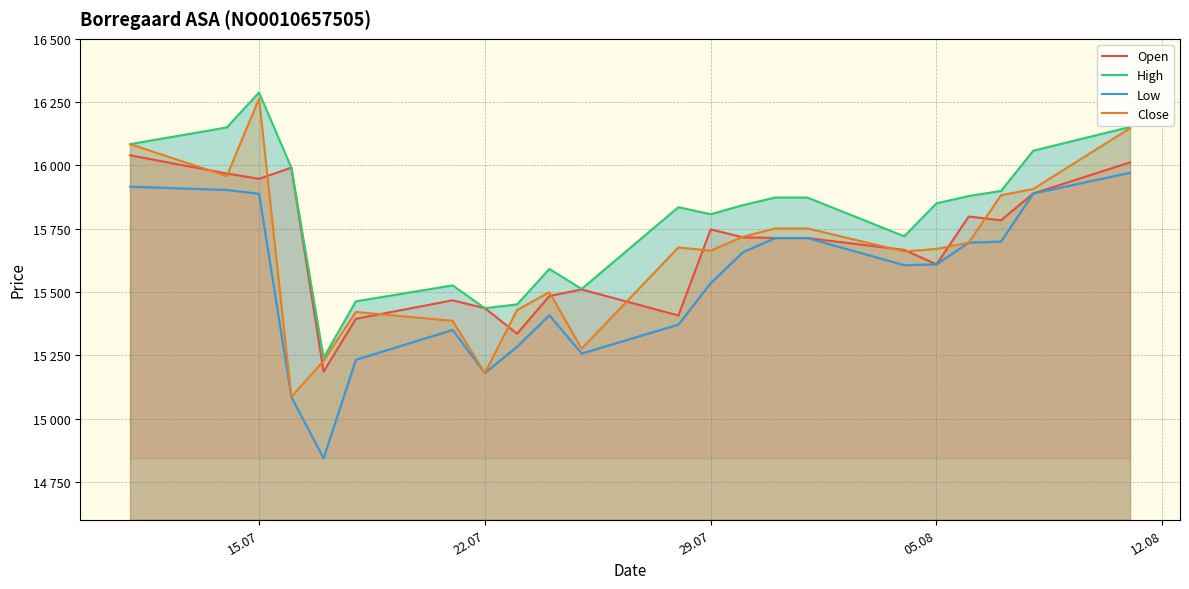

How many data points in High are less than 15850?

11